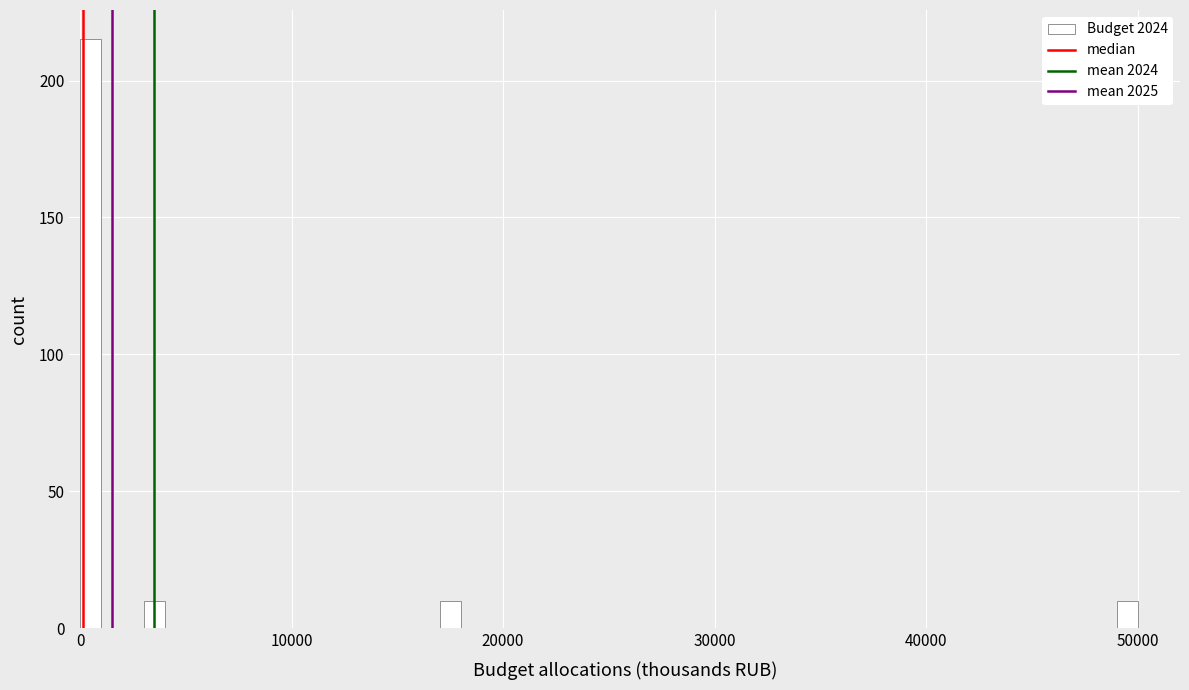

Around what value on the x-axis is the tallest bar? Give the approximate position of its centre, as read against the axis.

1000